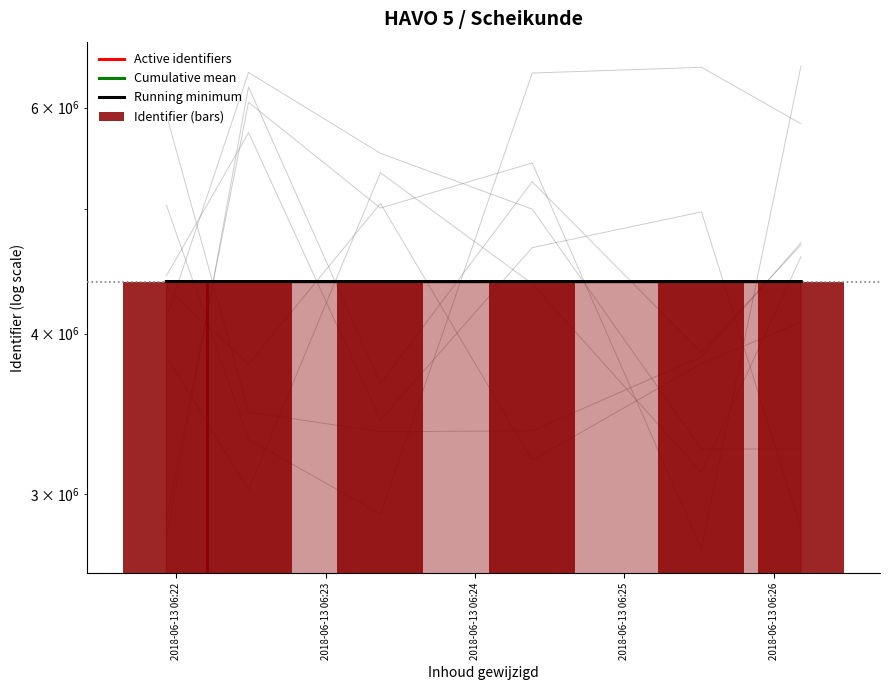

The value of Identifier (bars) at 2018-06-13 06:22 is 4391466.0. True or false?

True